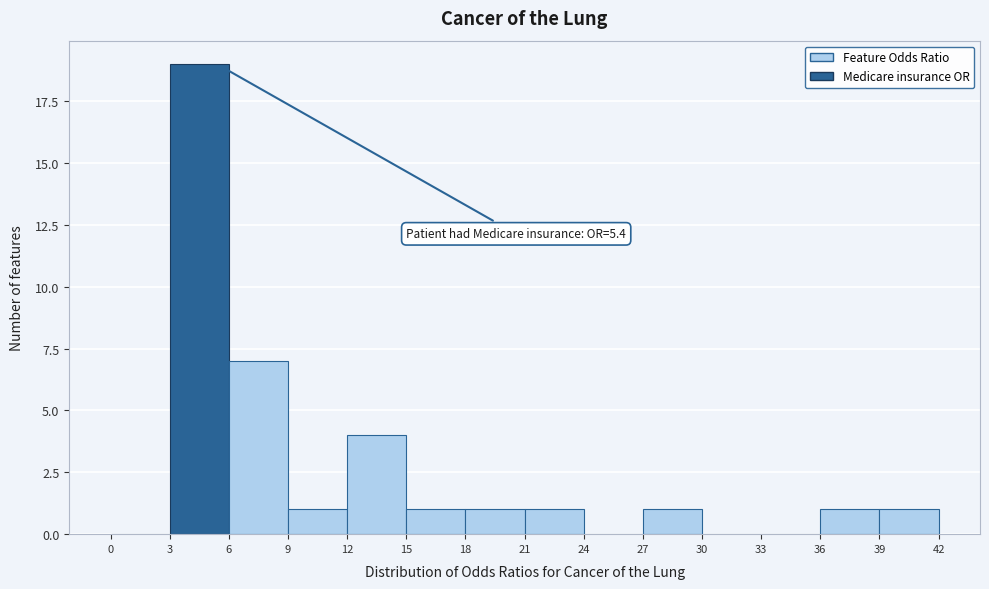

Over which range of the x-axis is the bar tallest?

3 to 6